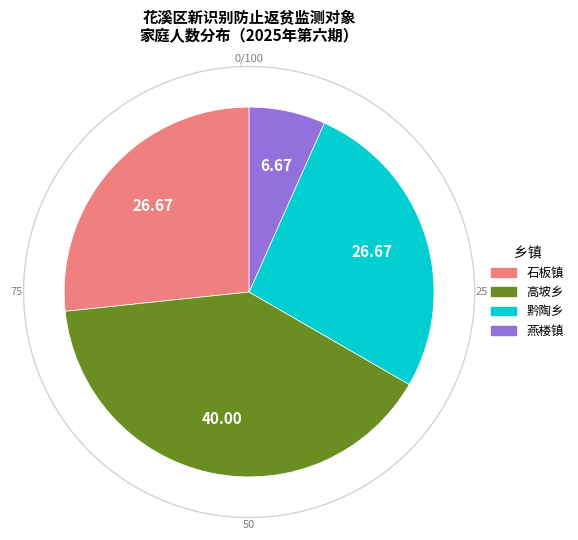

What is the ratio of the value at 高坡乡 to the value at 燕楼镇?

6.0